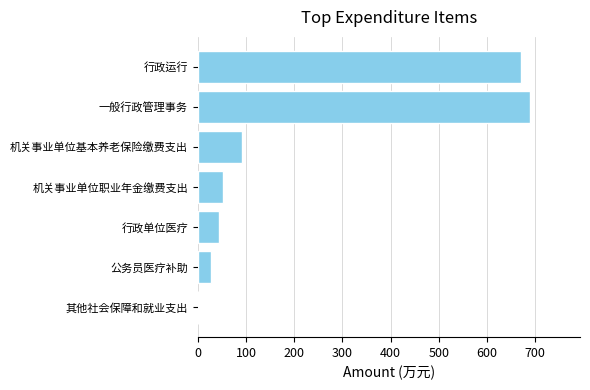

What is the maximum value shown in the chart?

689.4